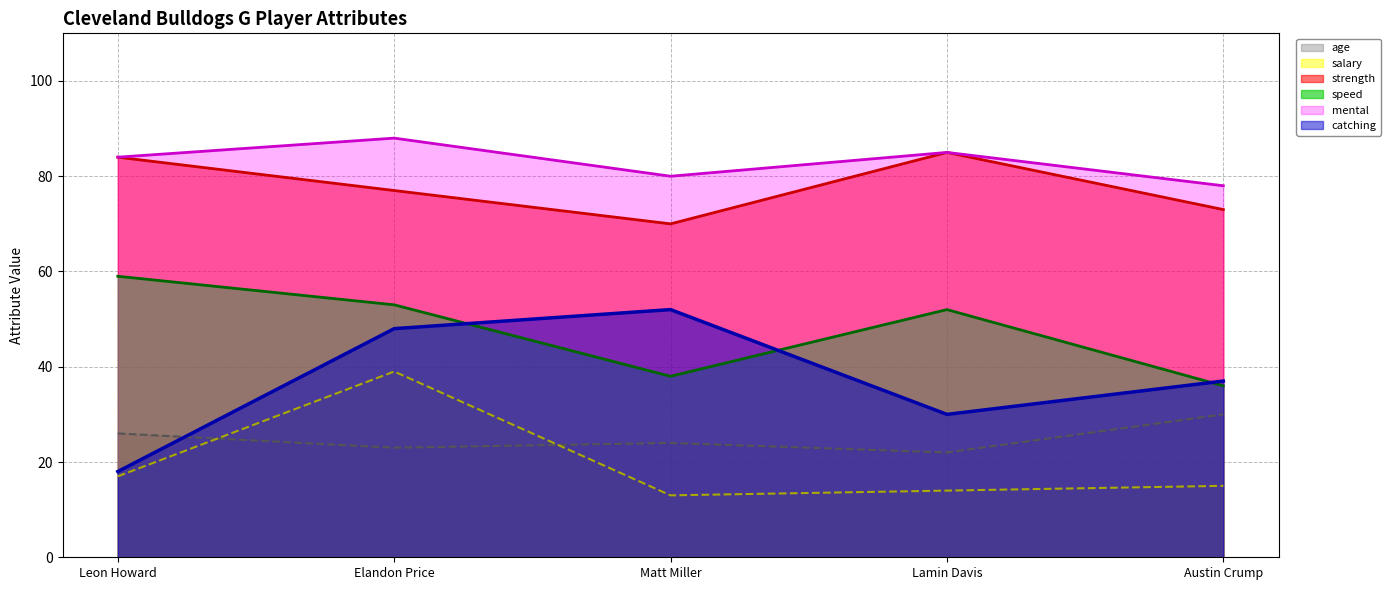

Reading left to right, extract all data points from this chart.

age (line): Leon Howard=26	Elandon Price=23	Matt Miller=24	Lamin Davis=22	Austin Crump=30
salary (line): Leon Howard=17	Elandon Price=39	Matt Miller=13	Lamin Davis=14	Austin Crump=15
strength (line): Leon Howard=84	Elandon Price=77	Matt Miller=70	Lamin Davis=85	Austin Crump=73
speed (line): Leon Howard=59	Elandon Price=53	Matt Miller=38	Lamin Davis=52	Austin Crump=36
mental (line): Leon Howard=84	Elandon Price=88	Matt Miller=80	Lamin Davis=85	Austin Crump=78
catching (line): Leon Howard=18	Elandon Price=48	Matt Miller=52	Lamin Davis=30	Austin Crump=37